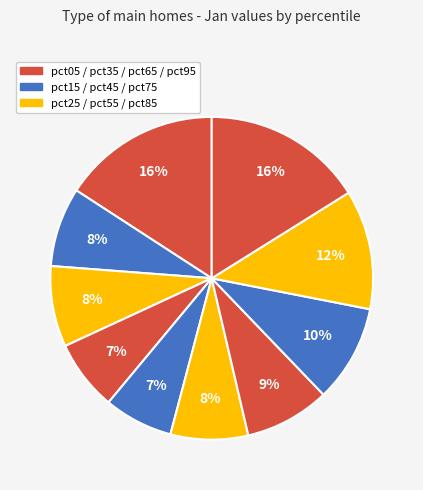

How many slices are in this pie chart?

10